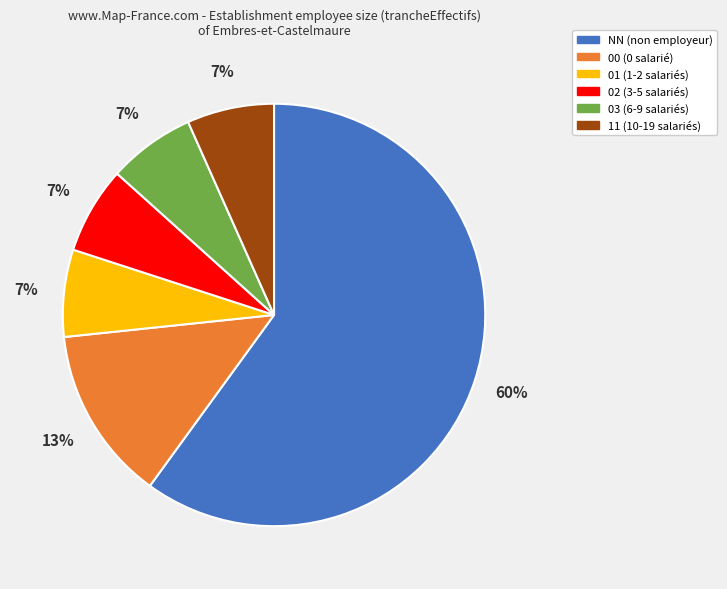

Is it true that 00 is 25% of the pie?

False